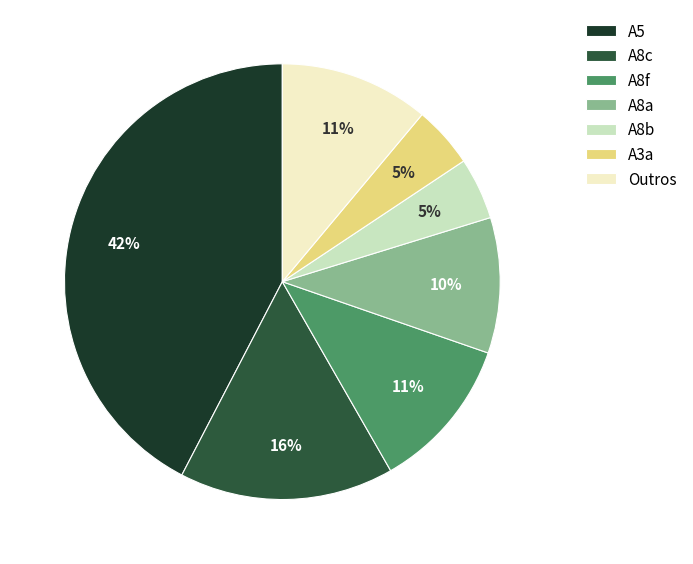

What percentage is the A5 slice, to the nearest percent?

42%